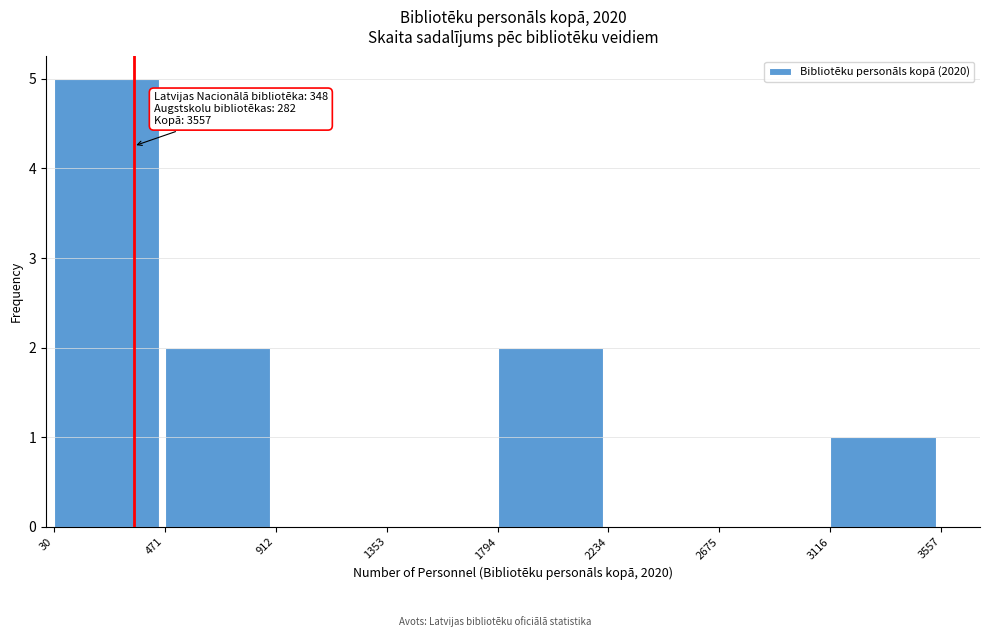

Which range on the x-axis has the tallest bar?

30 to 471